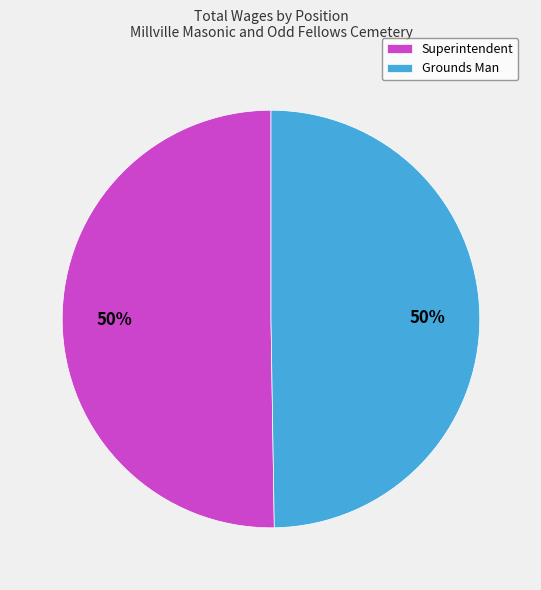

To the nearest percent, what is the combined percentage of Grounds Man and Superintendent?

100%